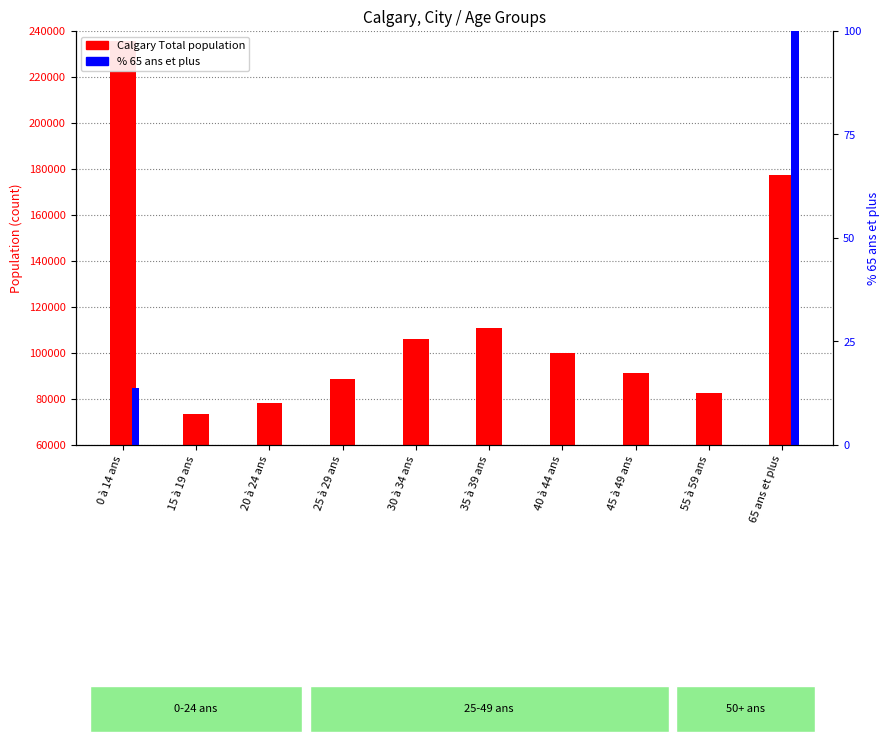

What position from the left is 30 à 34 ans?

5